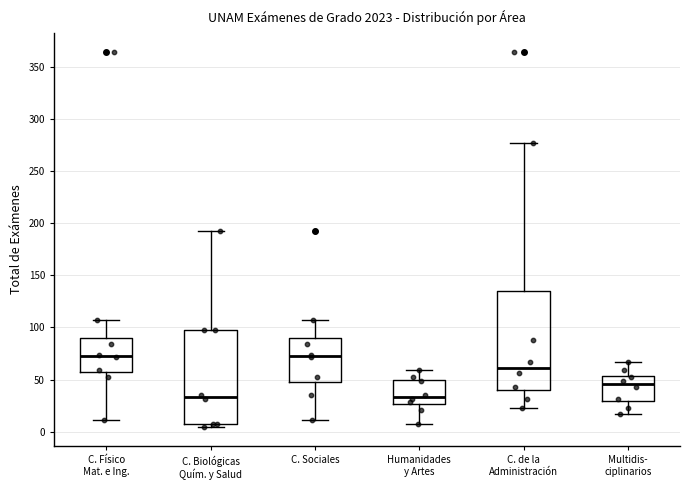

Reading left to right, transcribe this box plot: for each box, give where its median line is, the range the box spans, and where its two whiskers end, as read against the y-axis. The values are not printed on the chart, so give them approximately, as read against the axis.

C. Físico Mat. e Ing.: median 75, box 55 to 90, whiskers 10 to 105
C. Biológicas Quím. y Salud: median 35, box 5 to 100, whiskers 5 (just below the box's lower edge) to 195
C. Sociales: median 75, box 50 to 90, whiskers 10 to 105
Humanidades y Artes: median 35, box 25 to 50, whiskers 5 to 60
C. de la Administración: median 60, box 40 to 135, whiskers 25 to 275
Multidis- ciplinarios: median 45, box 30 to 55, whiskers 15 to 65